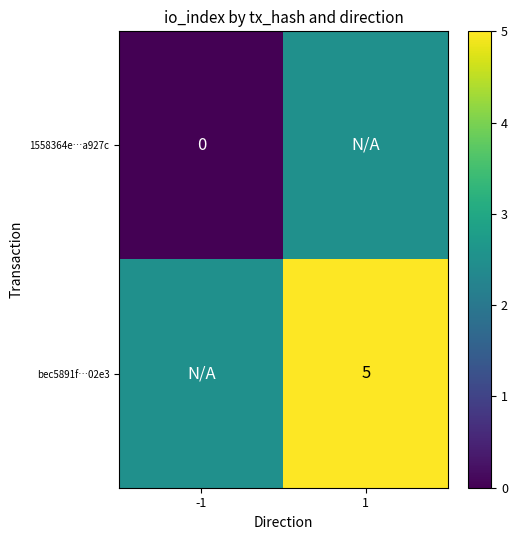

Count the number of data series in this chart.

2